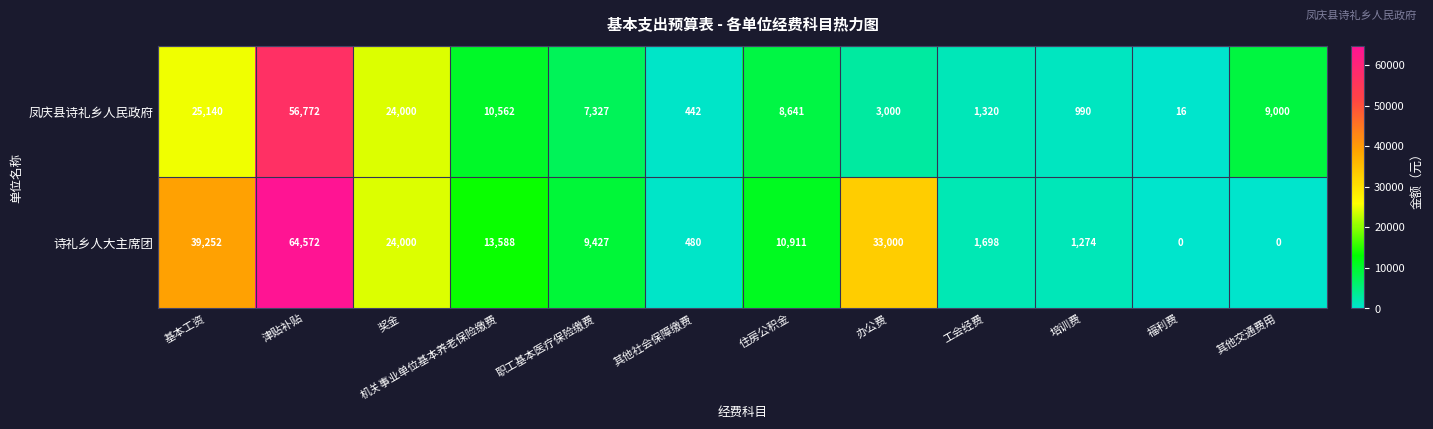

The 诗礼乡人大主席团 series shows 2363 at 工会经费. True or false?

False